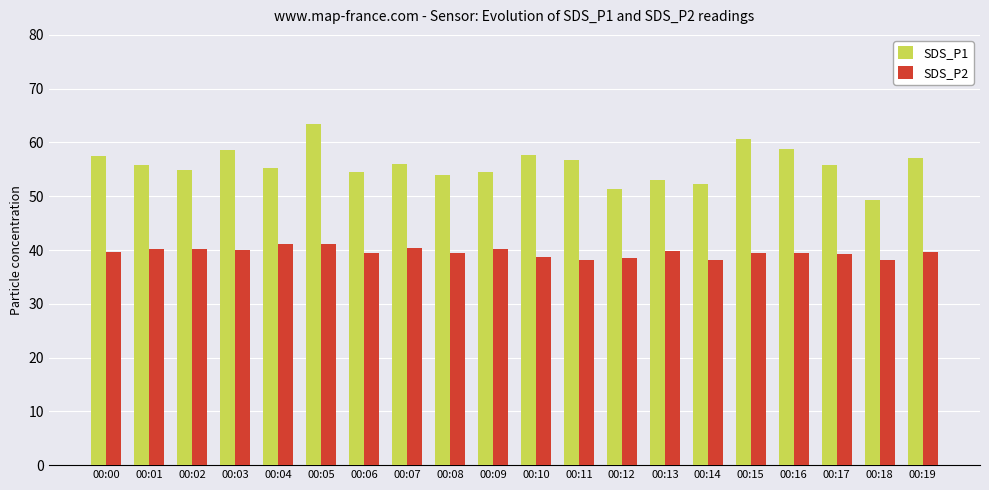

Which series has the largest range (max minus min)?

SDS_P1